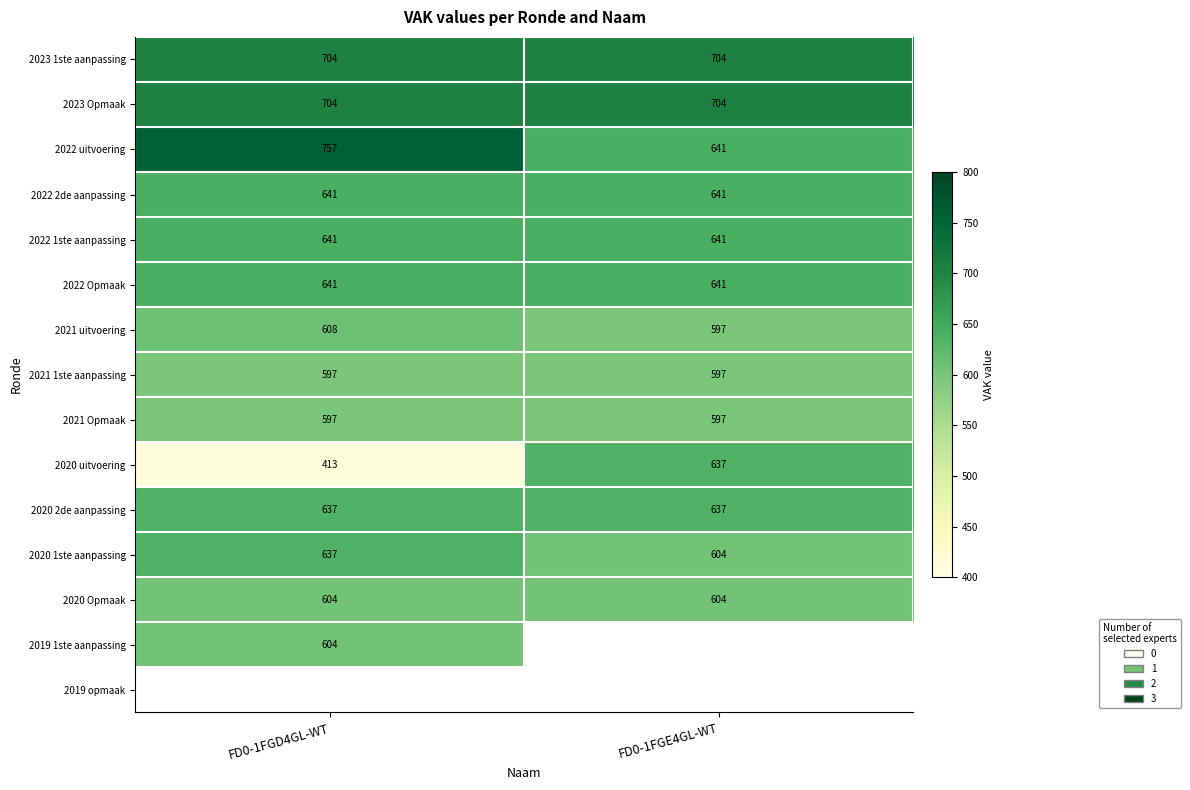

Is the value of 2021 1ste aanpassing at FD0-1FGD4GL-WT greater than the value of 2020 1ste aanpassing at FD0-1FGD4GL-WT?

No